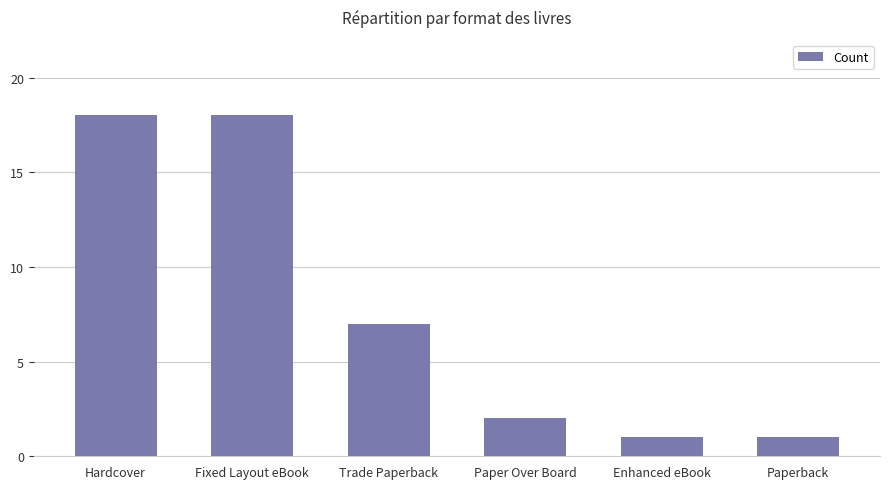

Read the value at Fixed Layout eBook.

18